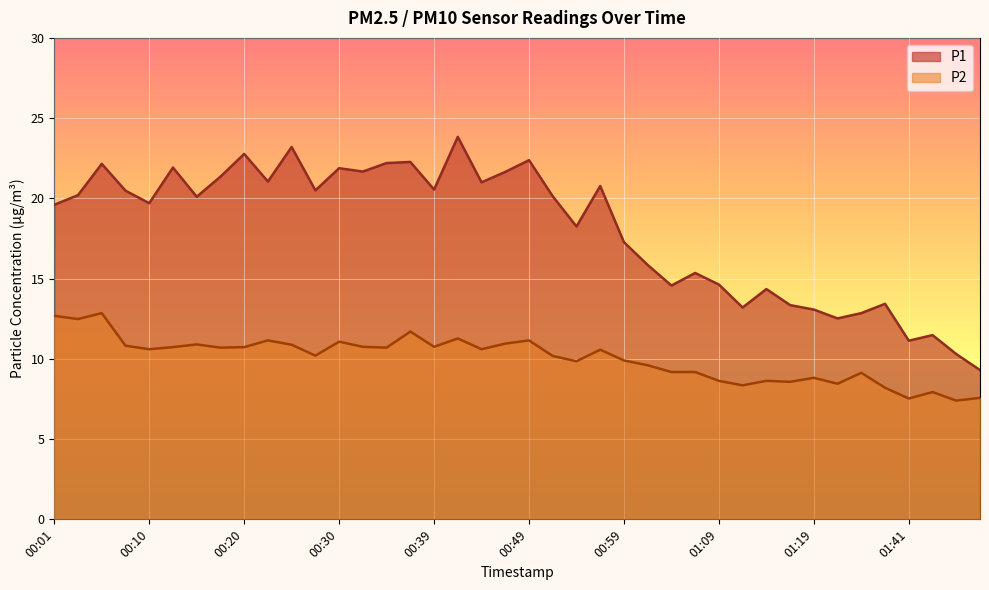

True or false: P1 has more than 0 points higher than both neighbors.

True